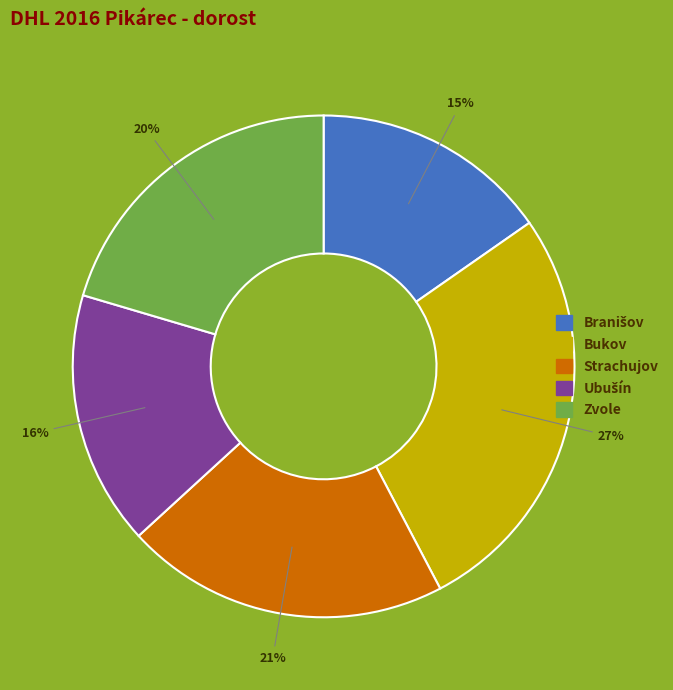

How many segments does this pie chart have?

5